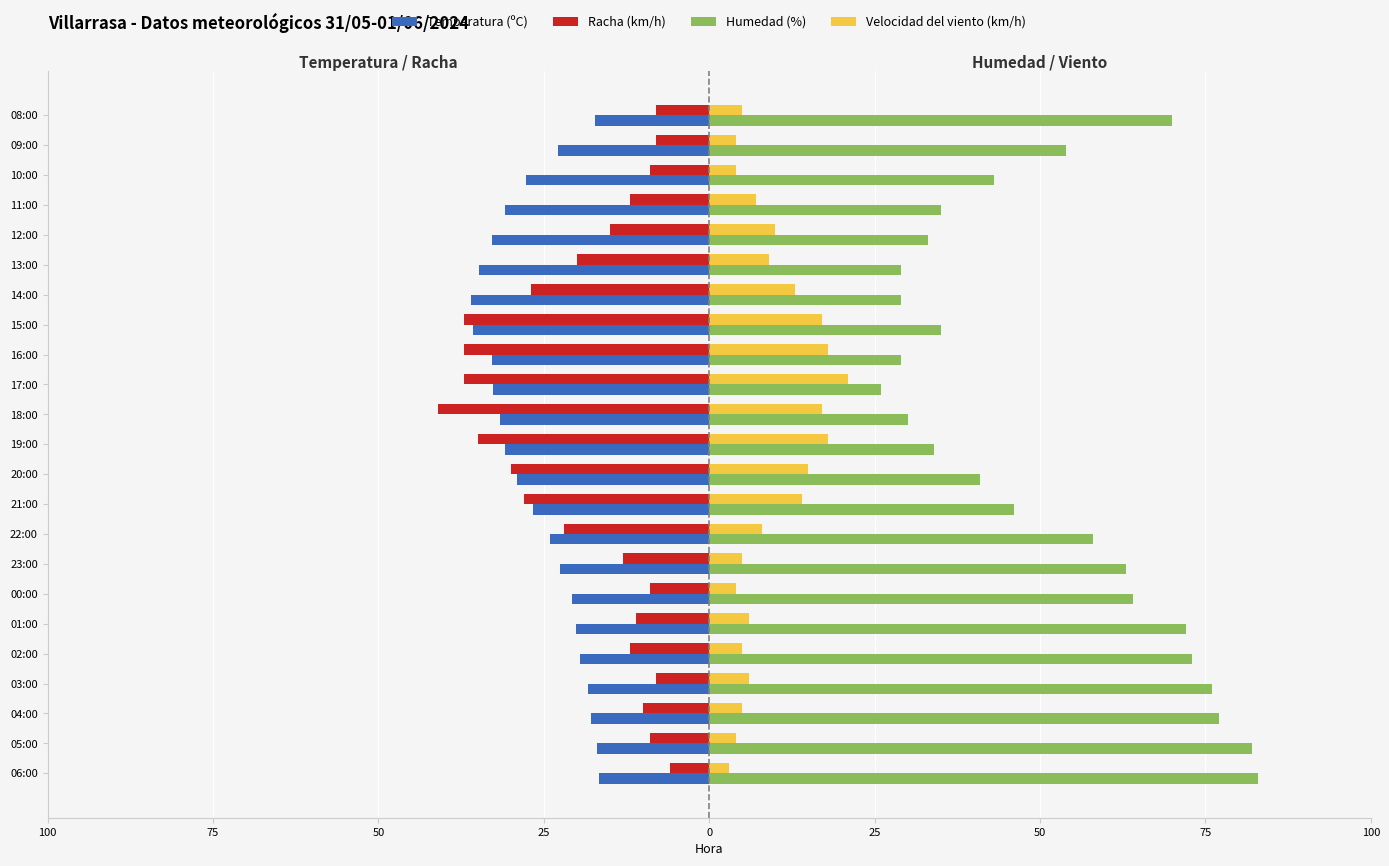

What are all the series names shown in the legend?

Temperatura (ºC), Racha (km/h), Humedad (%), Velocidad del viento (km/h)